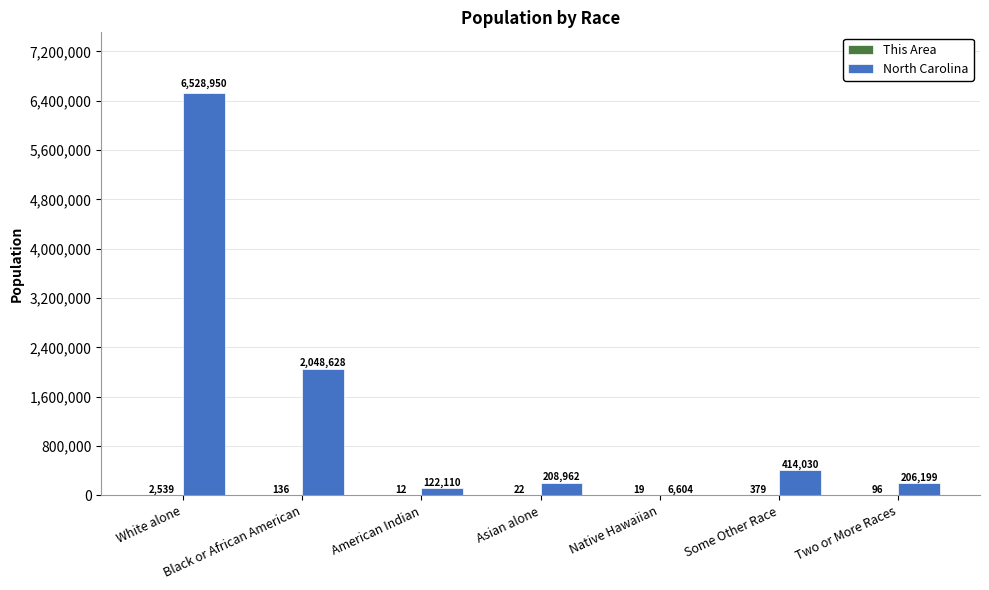

Are the bars grouped side by side (vs. stacked)?

Yes